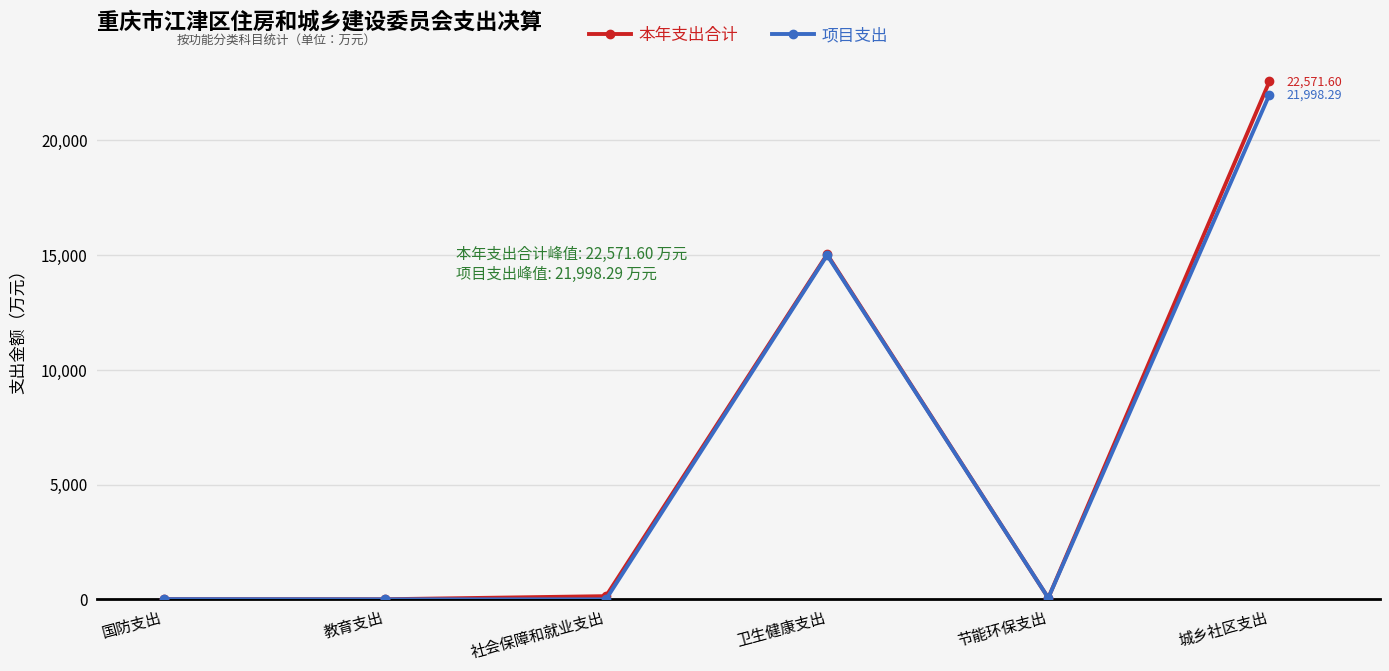

How many data points in 本年支出合计 are above 138?

3